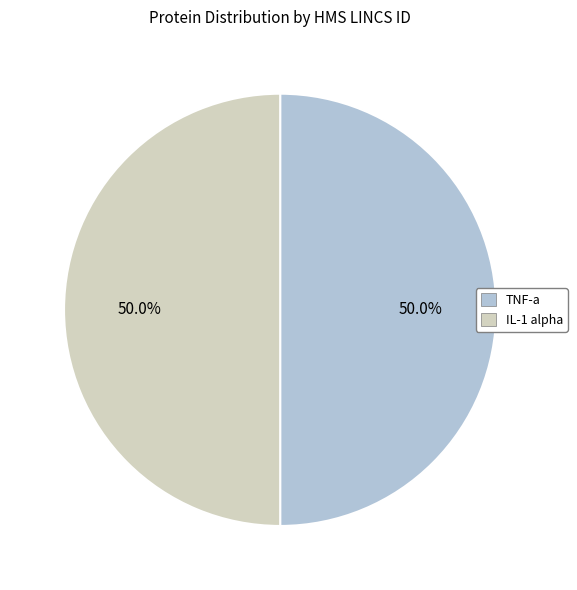

How much of the chart is everything except TNF-a?

50.0%